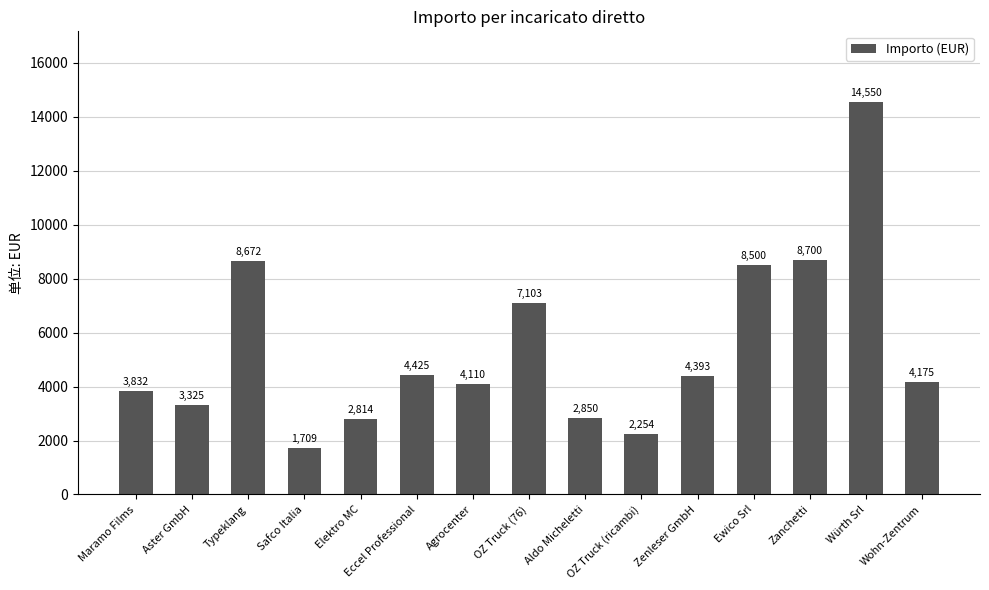

The value at Safco Italia is 1709.1. True or false?

True